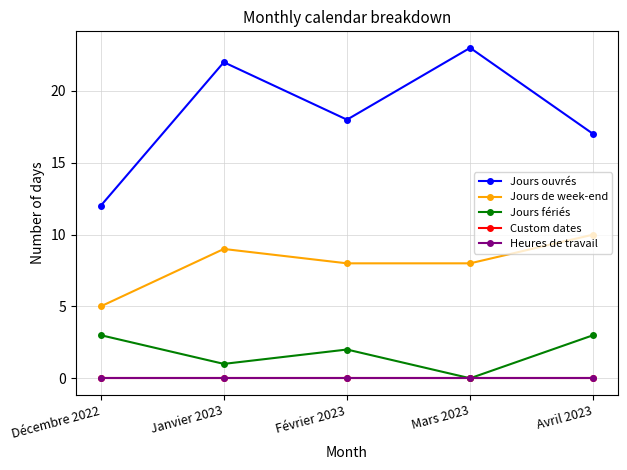

Is this an area chart (filled region under the line)?

No